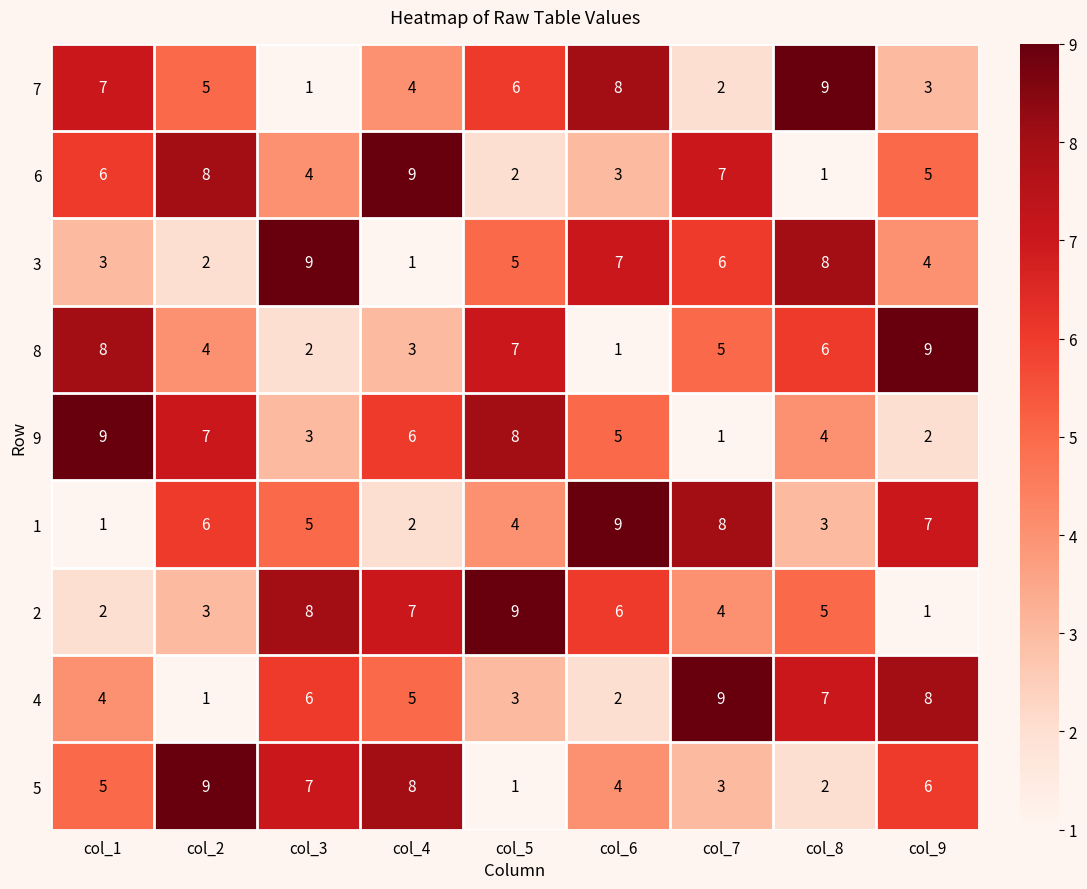

What is the maximum value shown in the chart?

9